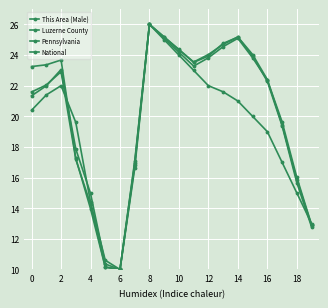

Count the number of data series in this chart.

4